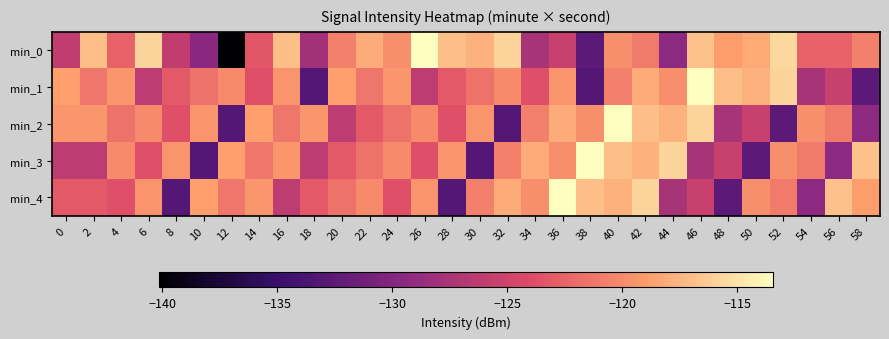

What is the greatest value displayed?

-113.5